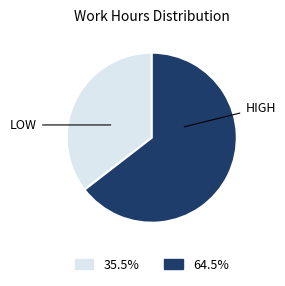

Is there any slice that represents more than half of the pie?

Yes